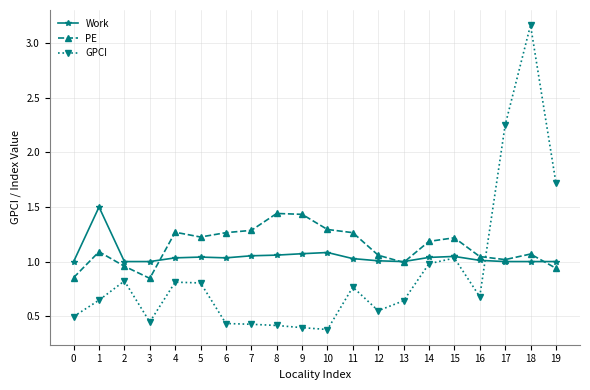

Which series has the largest range (max minus min)?

GPCI